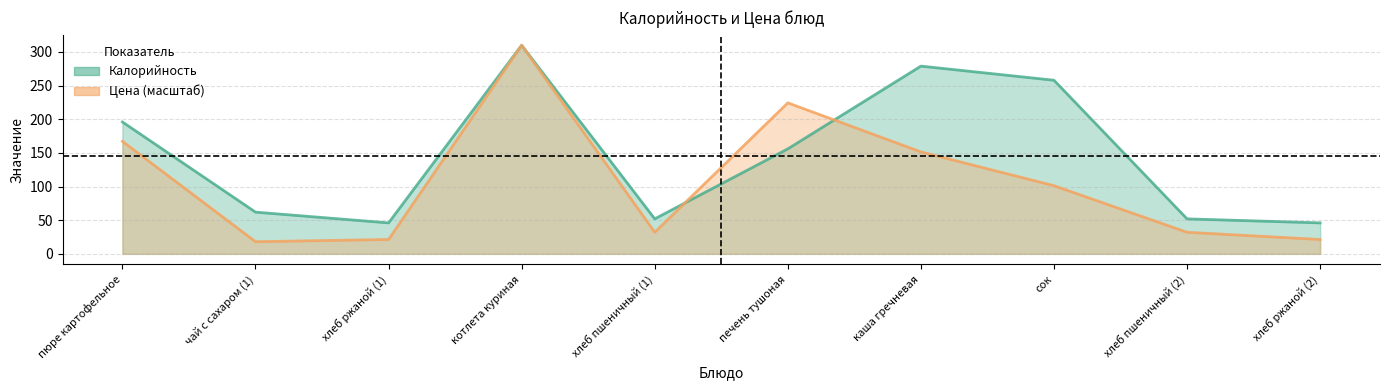

What is the average value of the Калорийность series?

145.7